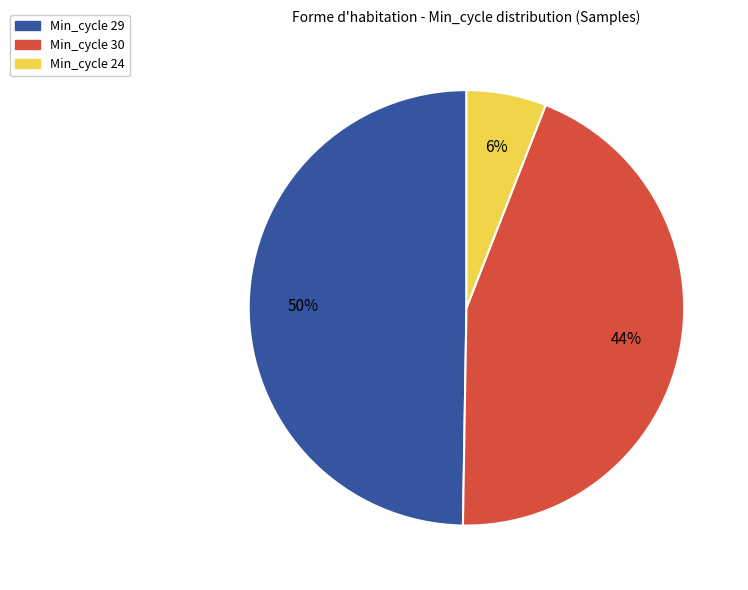

True or false: Min_cycle 30 accounts for 50% of the total.

False